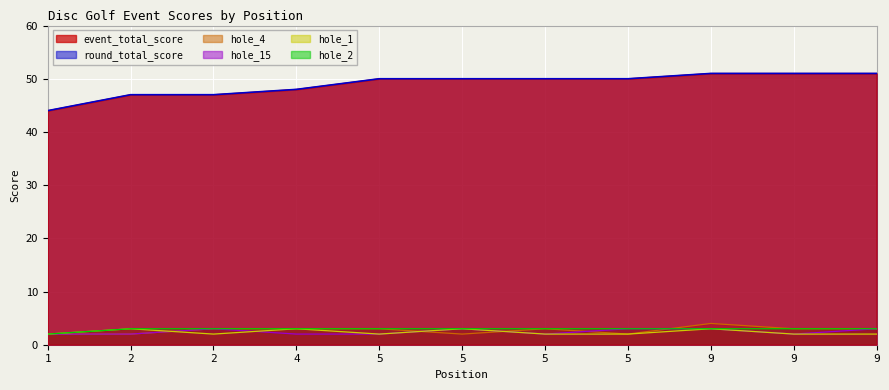

True or false: round_total_score has more than 0 points higher than both neighbors.

False